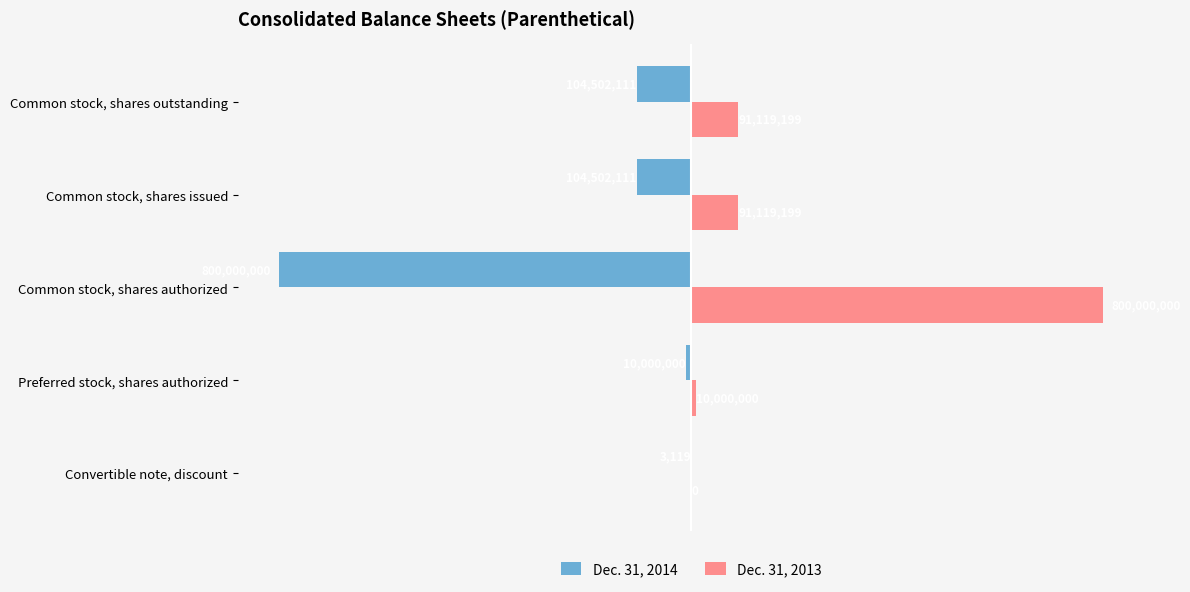

What are all the series names shown in the legend?

Dec. 31, 2014, Dec. 31, 2013